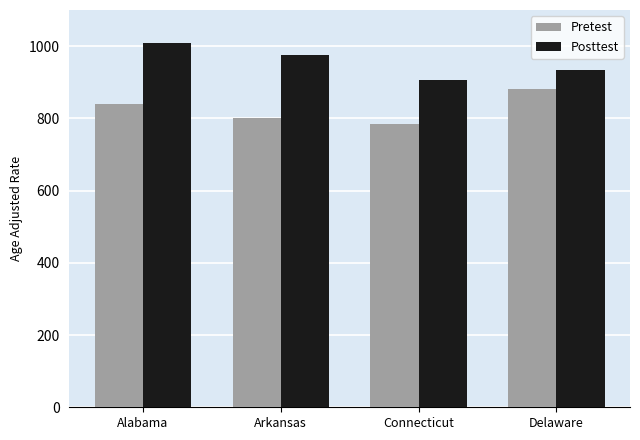

Is the value of Pretest at Alabama greater than the value of Posttest at Connecticut?

No